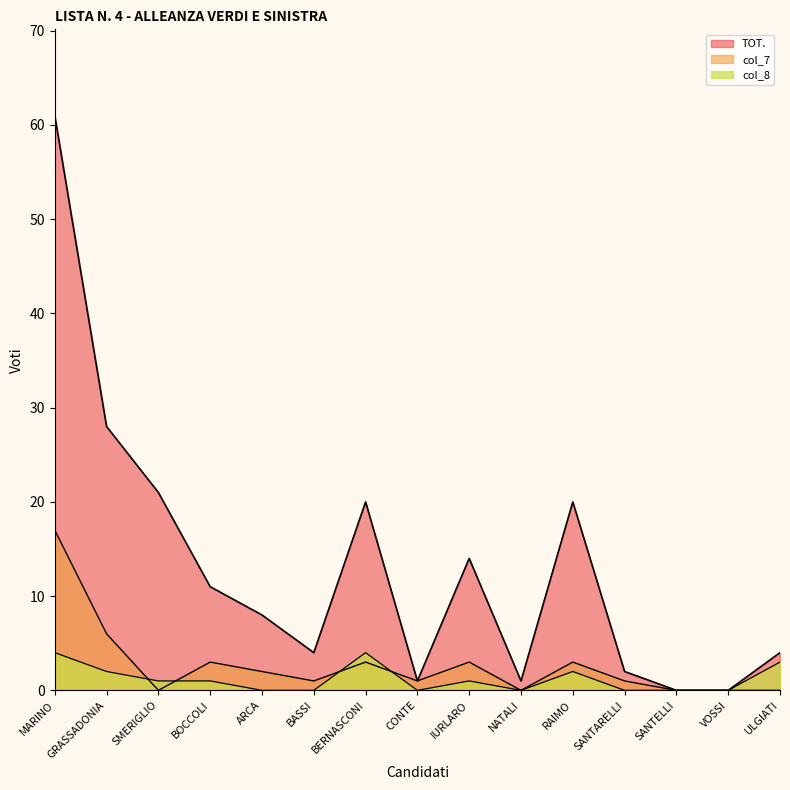

What is the average value of the col_7 series?

3